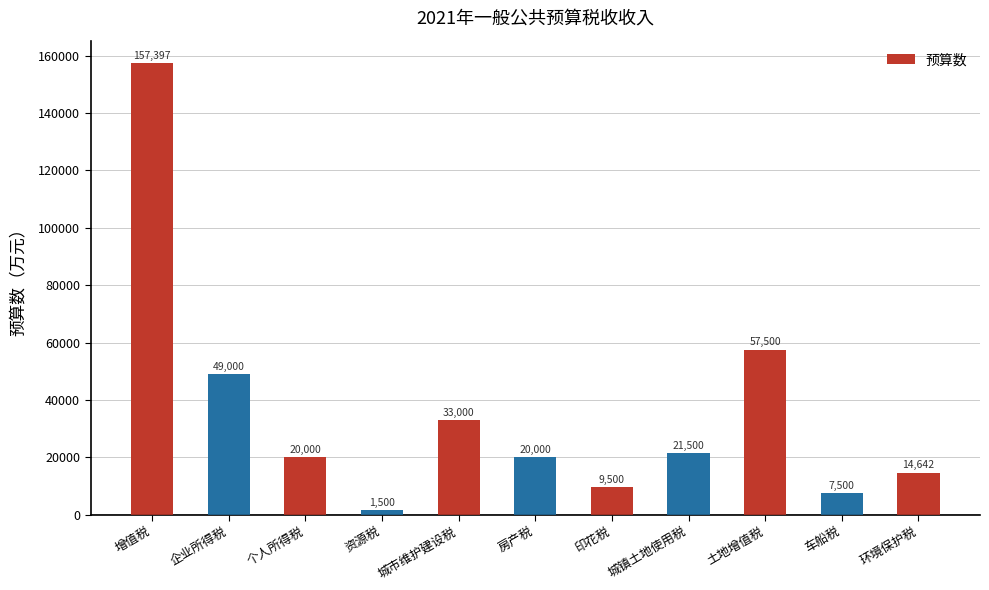

What position from the left is 个人所得税?

3